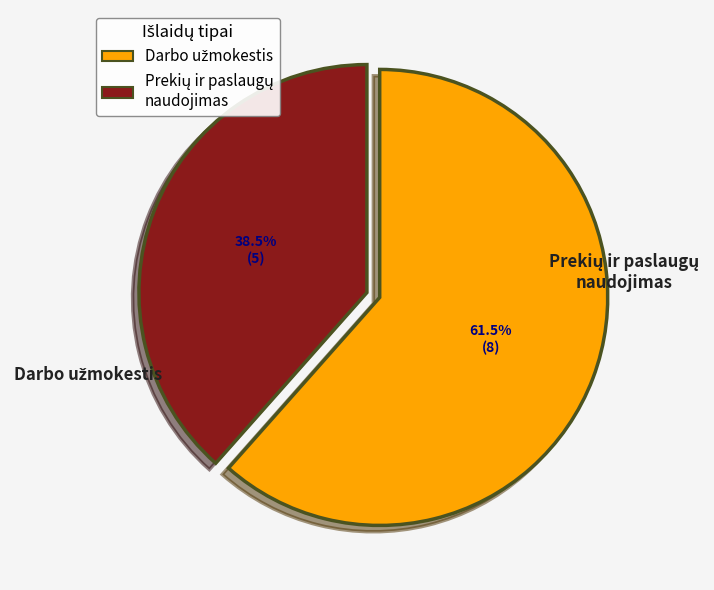

Is there a majority slice in this chart?

Yes